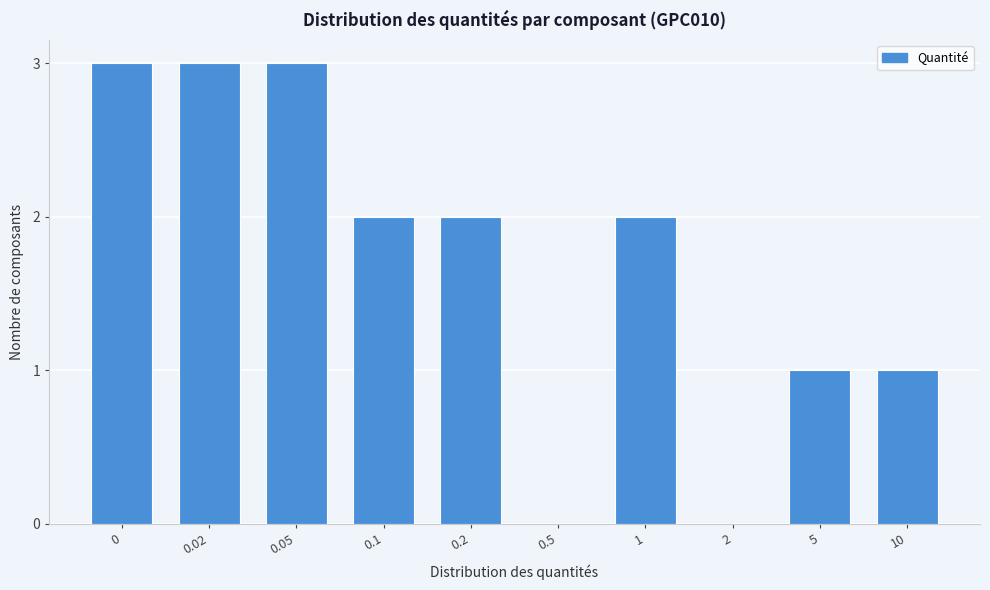

Reading left to right, extract all data points from this chart.

0=3	0.02=3	0.05=3	0.1=2	0.2=2	0.5=0	1=2	2=0	5=1	10=1